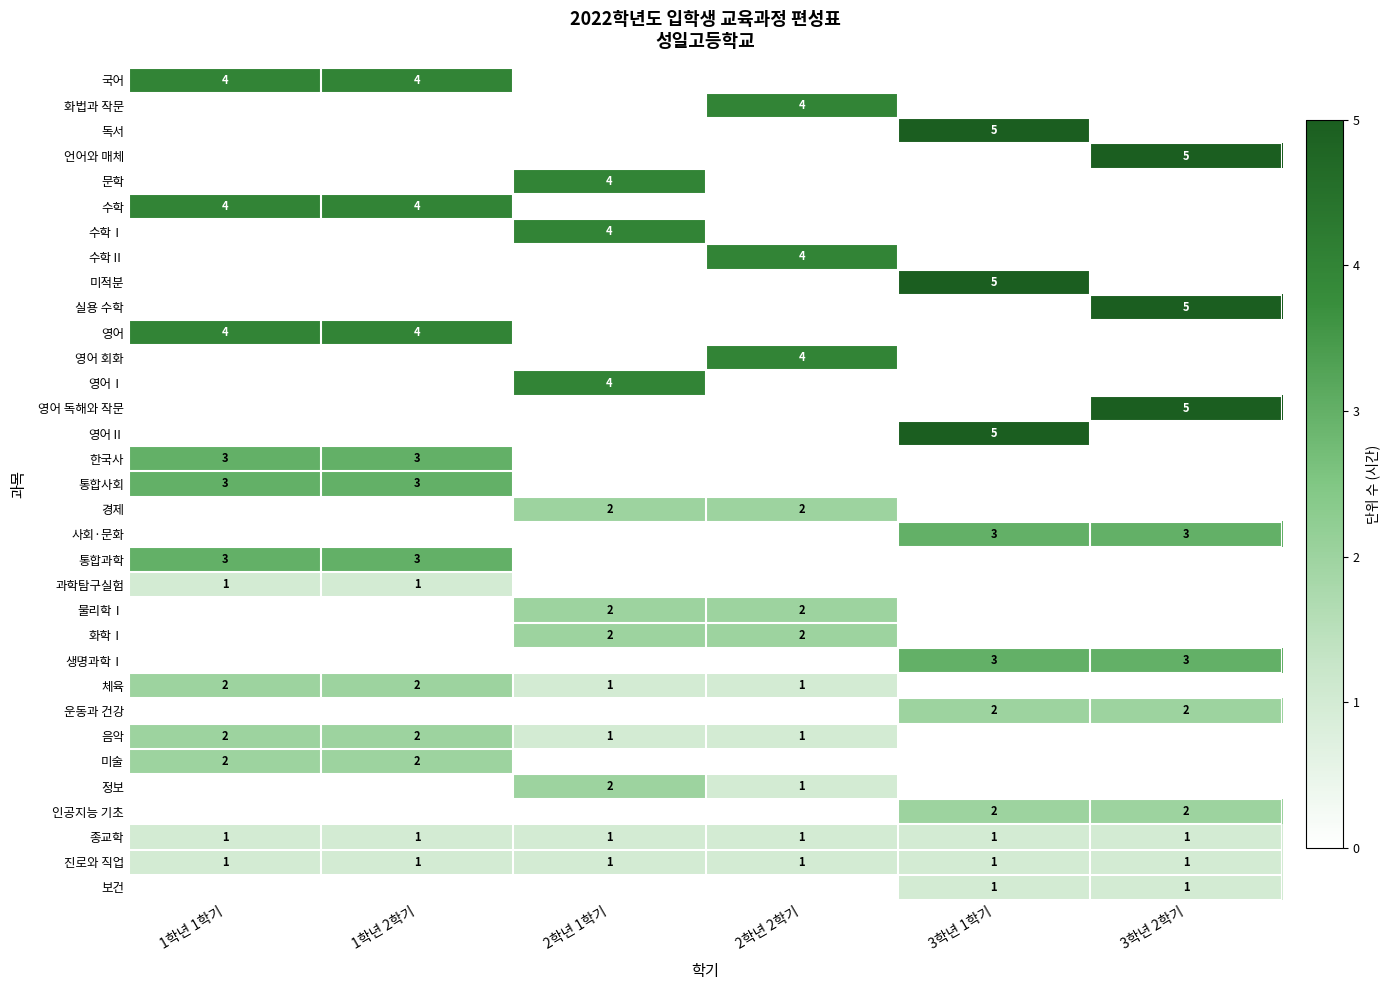

Is it true that 물리학Ⅰ equals 3 at 2학년 2학기?

False